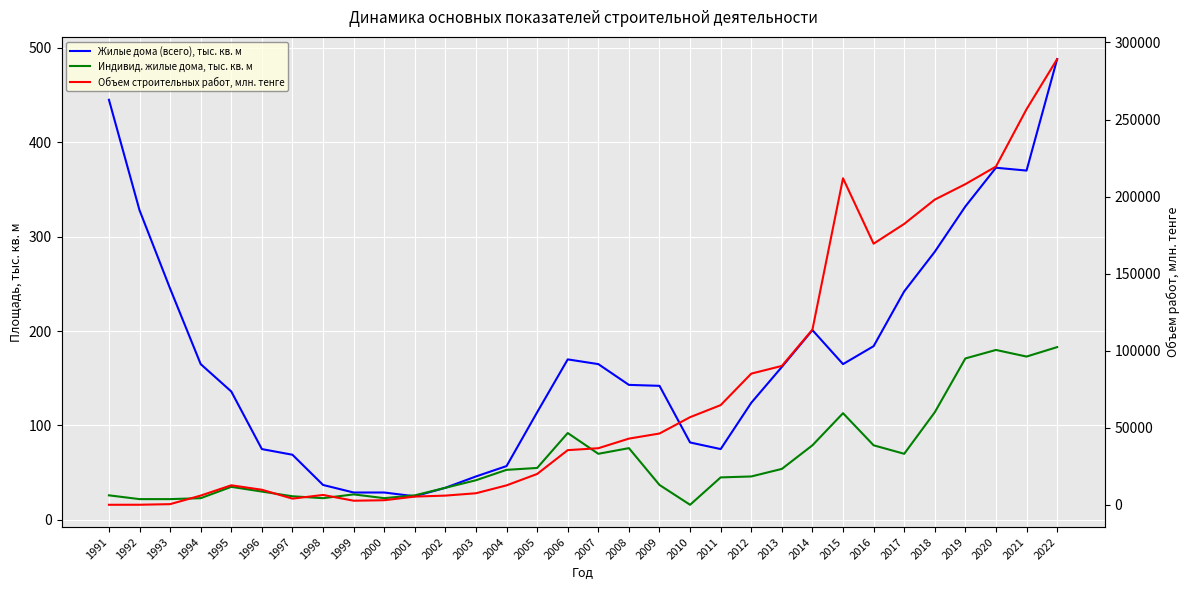

What are all the series names shown in the legend?

Жилые дома (всего), тыс. кв. м, Индивид. жилые дома, тыс. кв. м, Объем строительных работ, млн. тенге